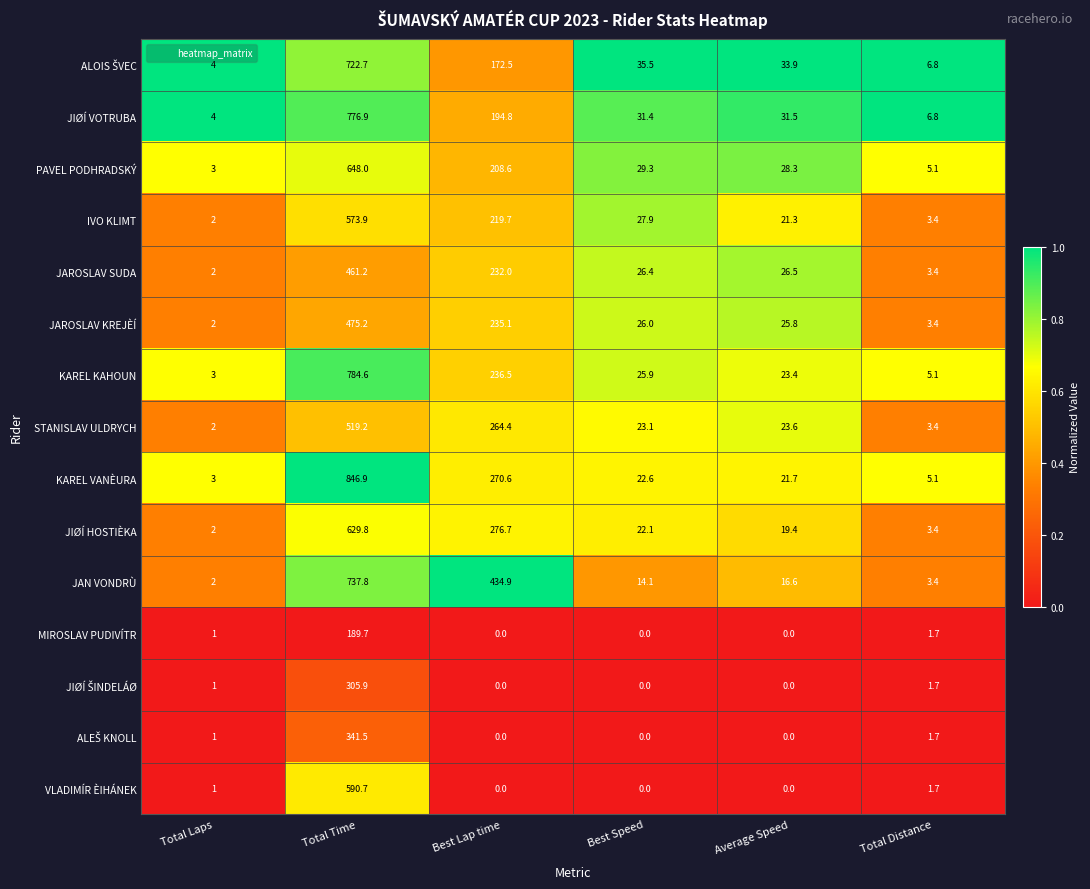

What is the difference between the PAVEL PODHRADSKÝ values at Best Lap time and Total Laps?

205.6